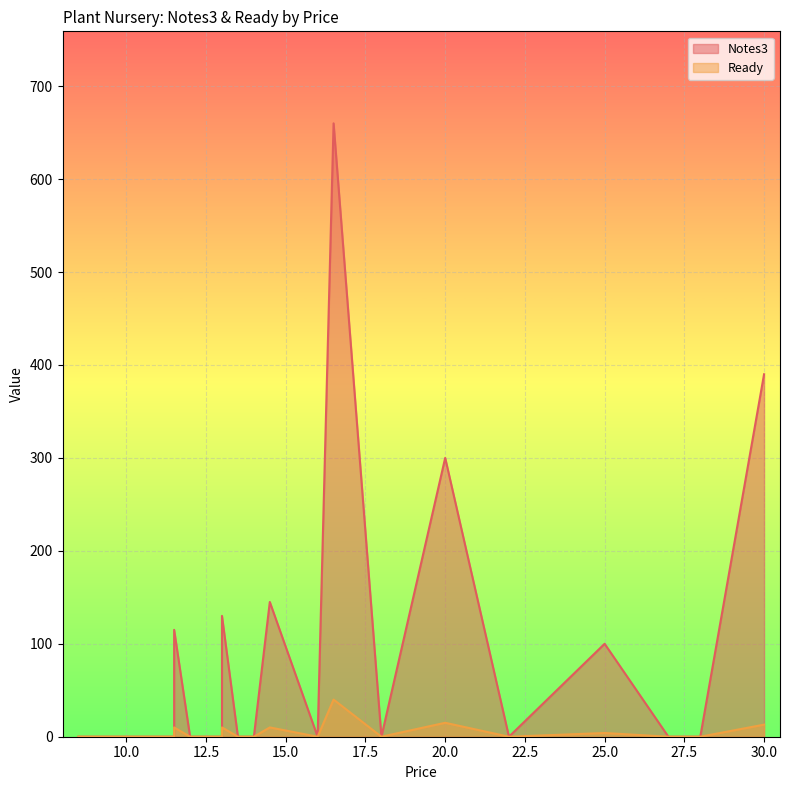

Read the Ready value at 13, to the nearest 5.

10